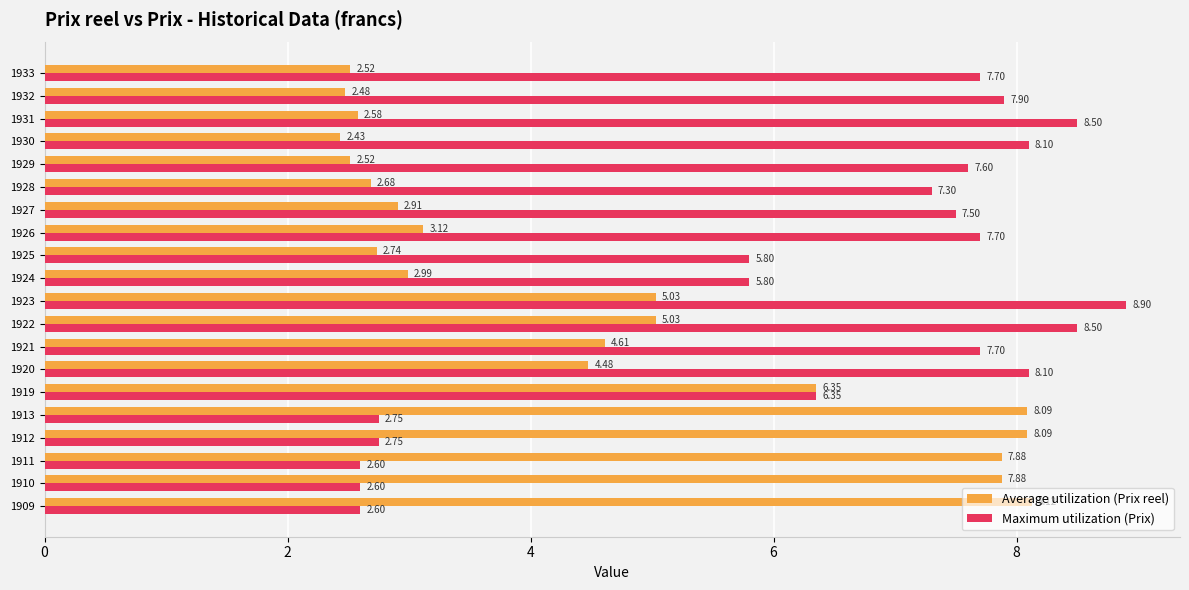

What is the sum of all Maximum utilization (Prix) values?

126.8